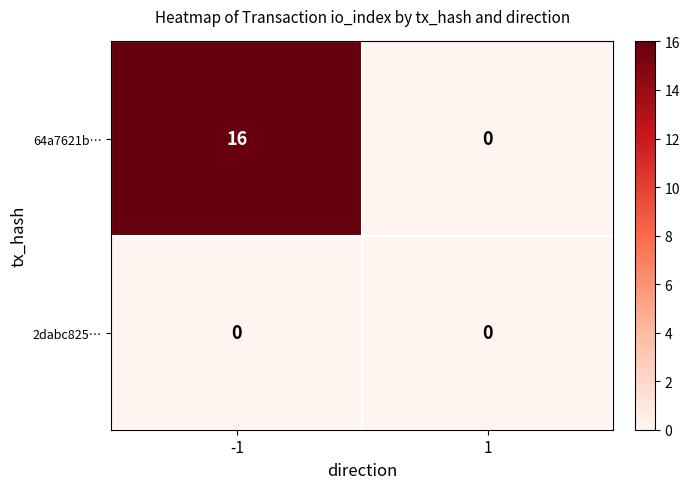

At -1, list the series in order from smallest to largest.

2dabc825…, 64a7621b…